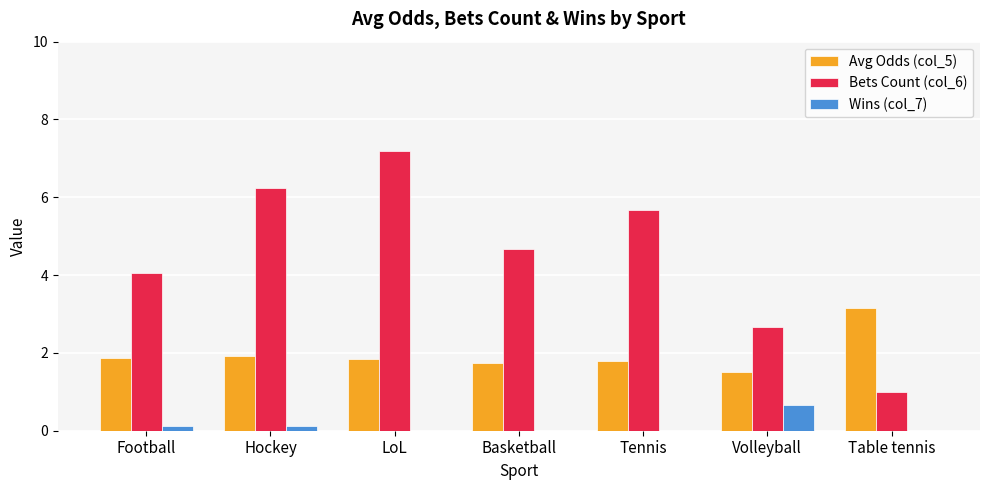

What are all the series names shown in the legend?

Avg Odds (col_5), Bets Count (col_6), Wins (col_7)